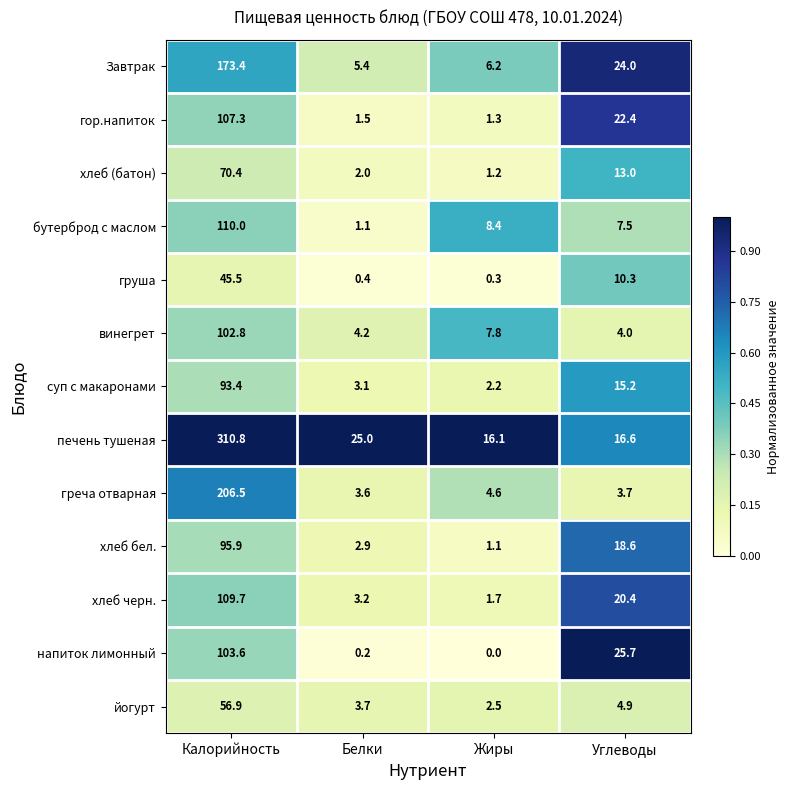

What is the difference between the maximum and minimum values in the напиток лимонный series?

103.6